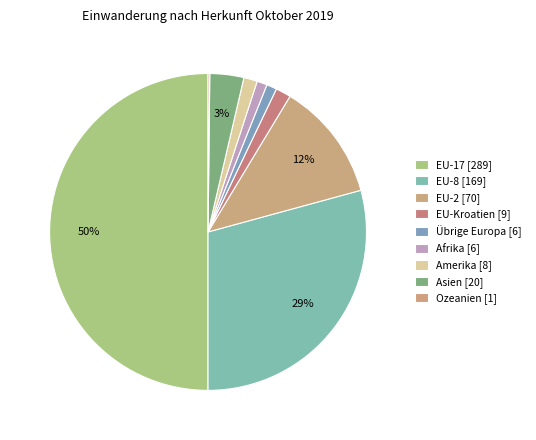

Do Übrige Europa and EU-8 together represent more than half of the pie?

No